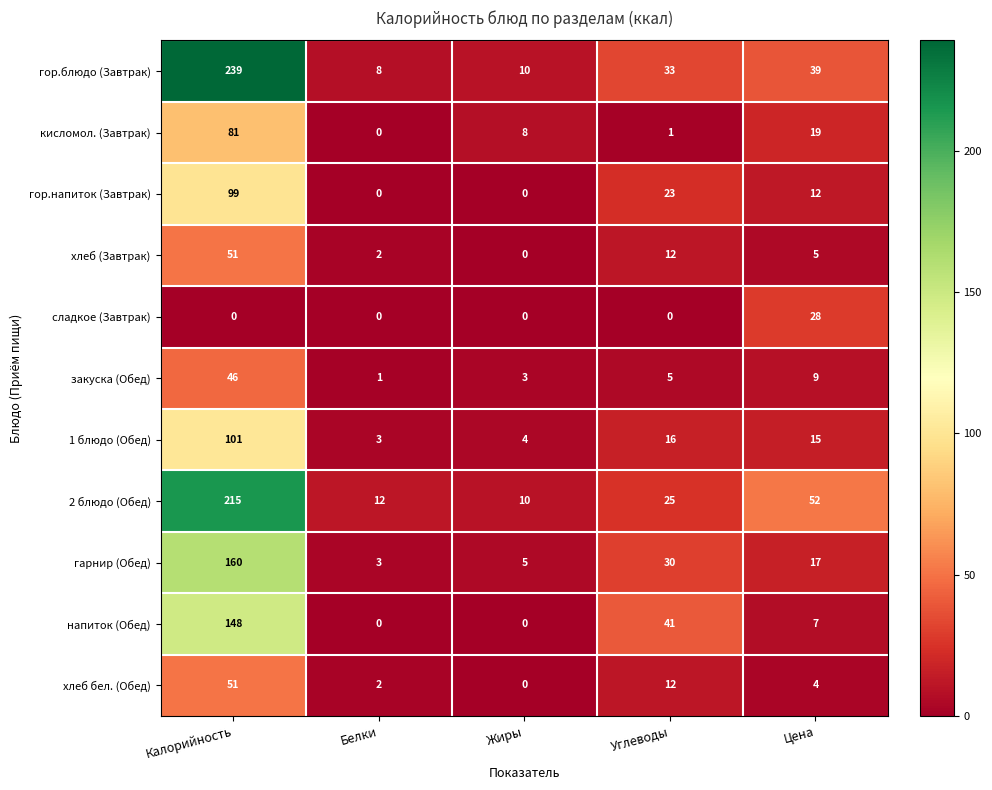

What is the maximum value shown in the chart?

239